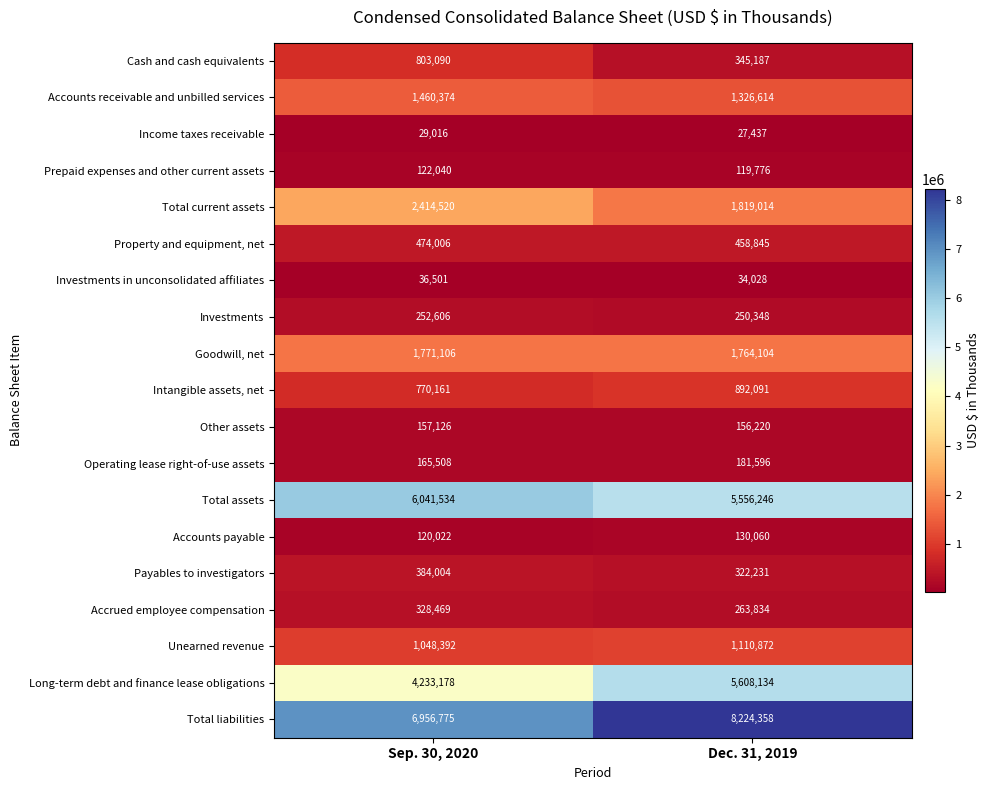

Rank the series at Dec. 31, 2019 from lowest to highest value.

Income taxes receivable, Investments in unconsolidated affiliates, Prepaid expenses and other current assets, Accounts payable, Other assets, Operating lease right-of-use assets, Investments, Accrued employee compensation, Payables to investigators, Cash and cash equivalents, Property and equipment, net, Intangible assets, net, Unearned revenue, Accounts receivable and unbilled services, Goodwill, net, Total current assets, Total assets, Long-term debt and finance lease obligations, Total liabilities